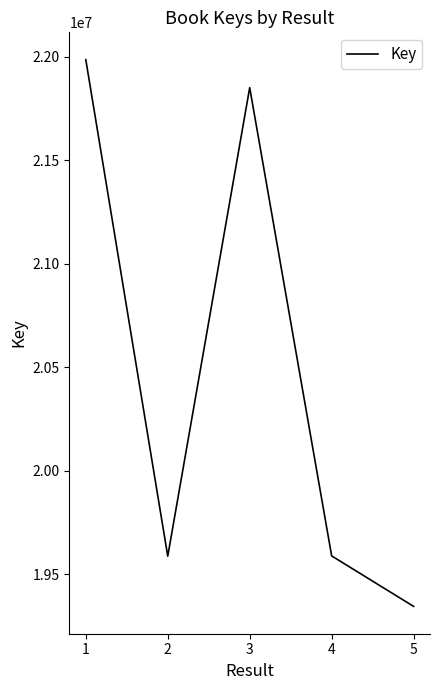

What is the maximum value shown in the chart?

21985954